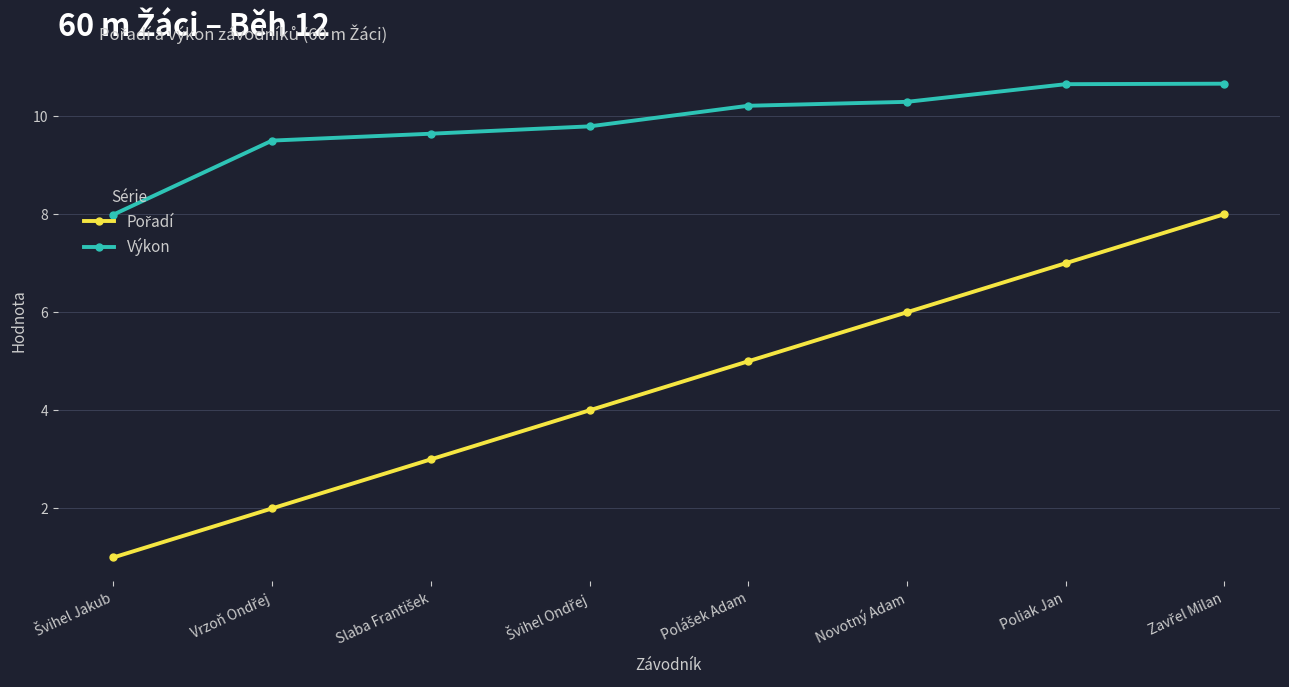

What is the spread (max minus min) of values at Novotný Adam?

4.3